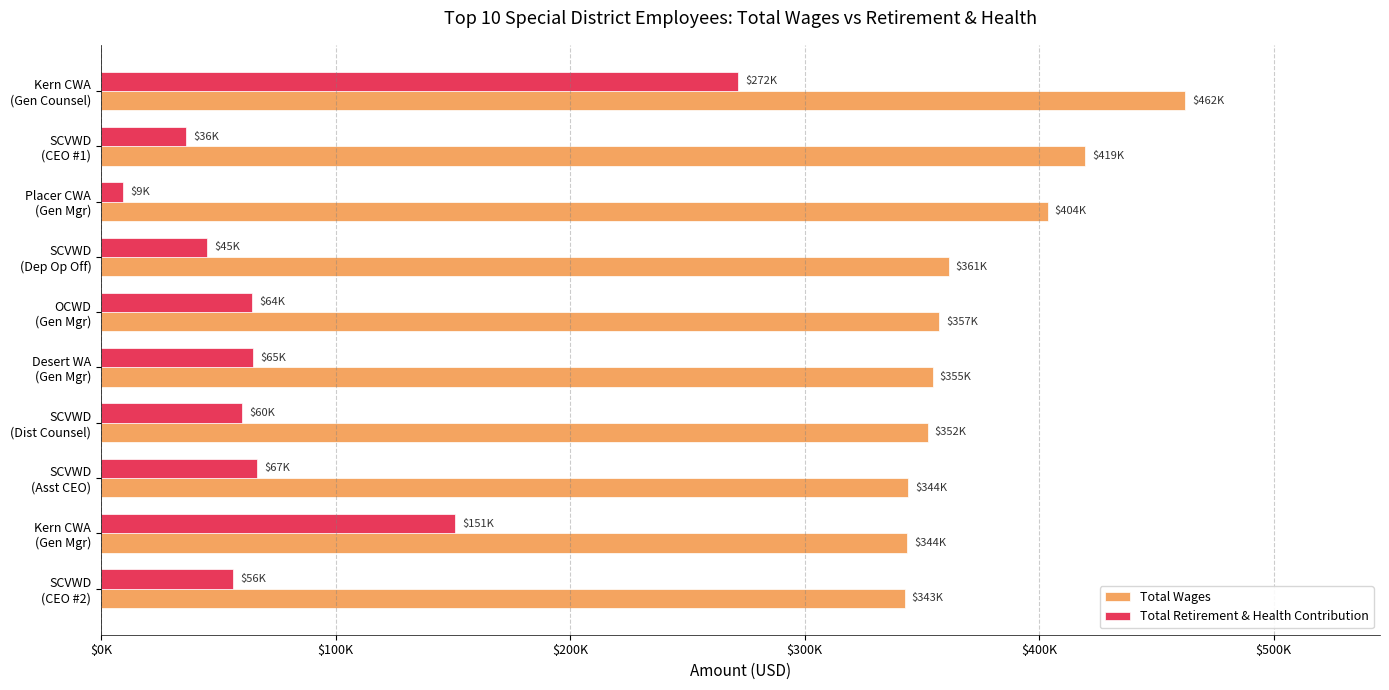

What is the difference between the maximum and second lowest values in the Total Wages series?

118541